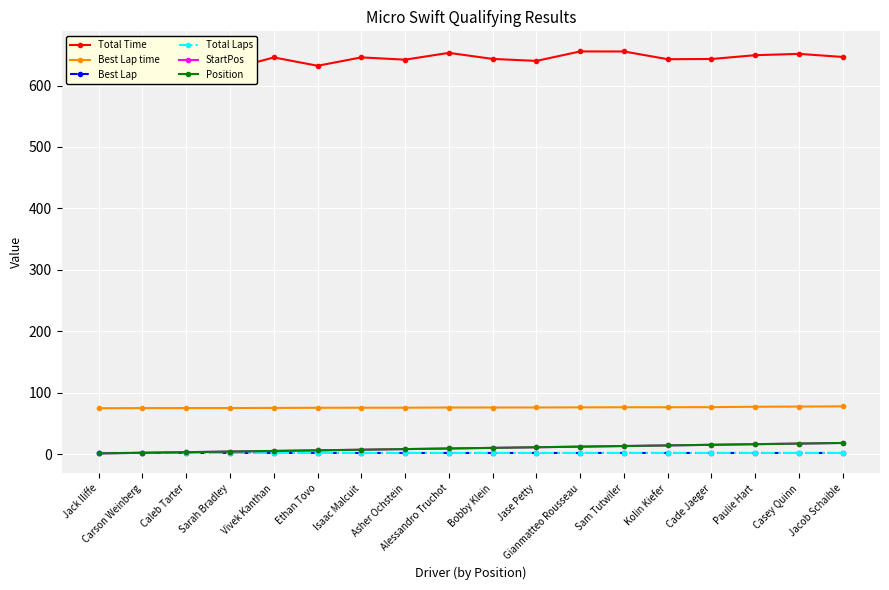

True or false: Total Time has a value of 645.8 at Vivek Kanthan.

True